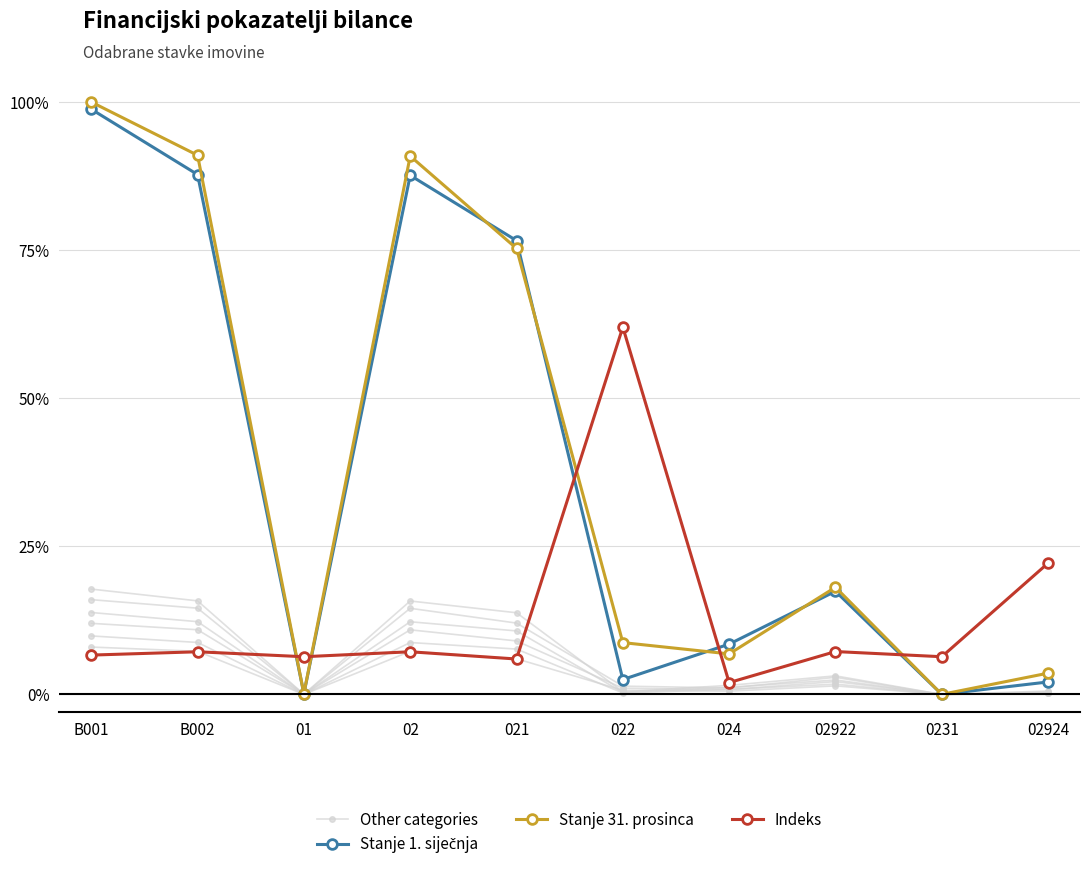

After their last crossing, which series has the higher values: Stanje 1. siječnja or Stanje 31. prosinca?

Stanje 31. prosinca